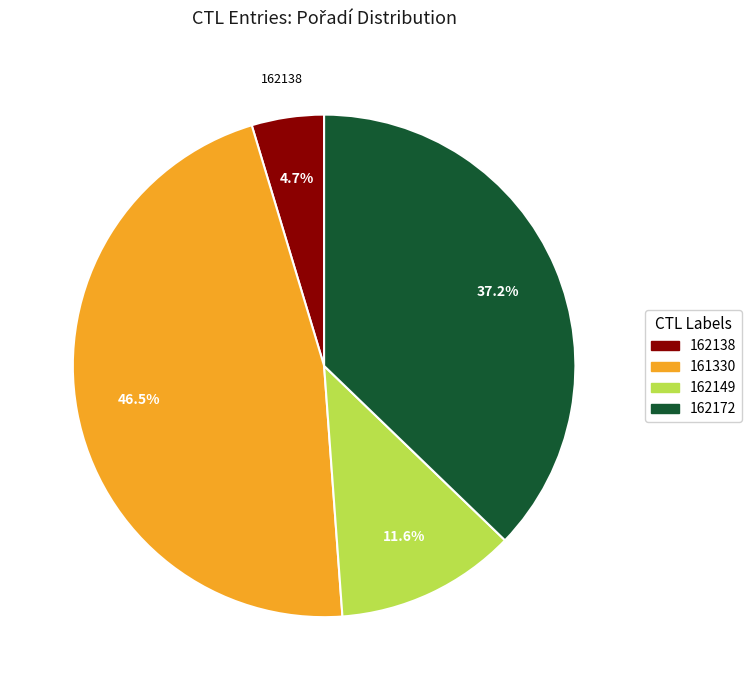

How many slices are in this pie chart?

4